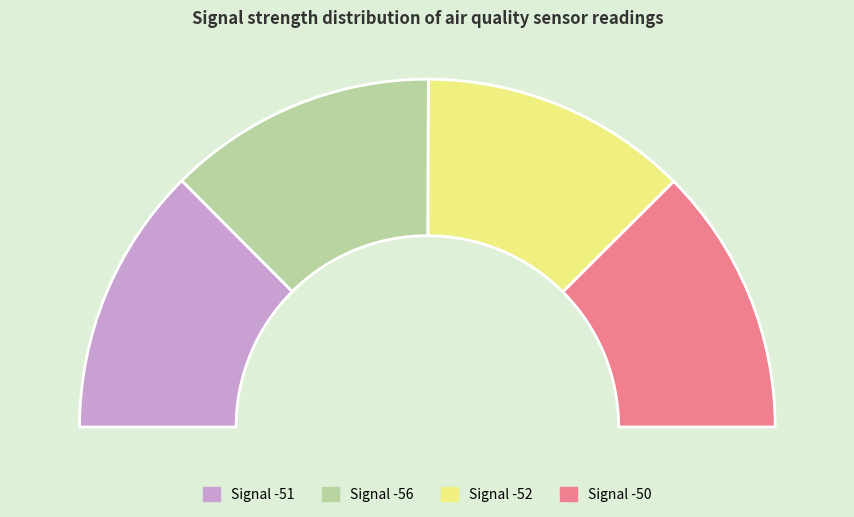

What is the smallest slice in the pie chart?

-52